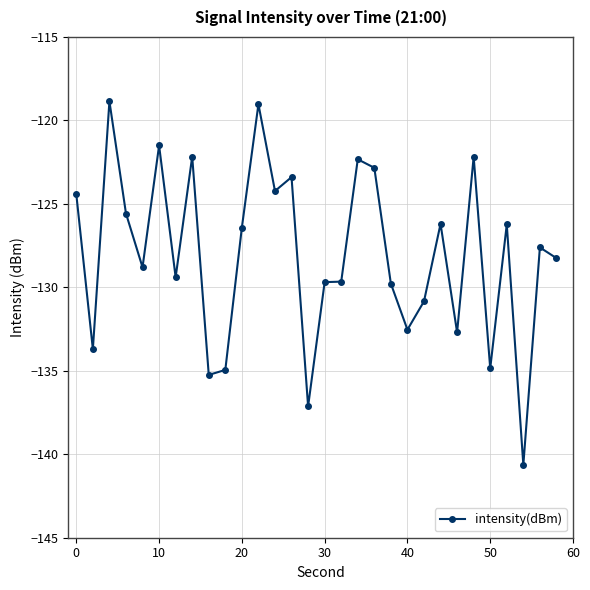

What is the smallest value displayed?

-140.6